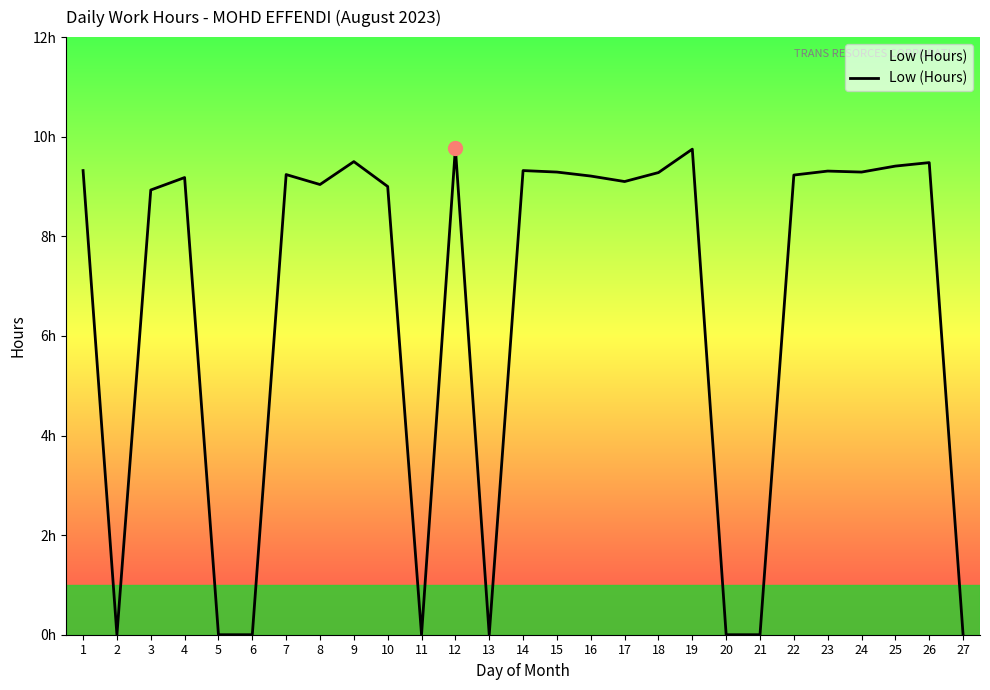

List the labels in order of value, smallest first.

2, 5, 6, 11, 13, 20, 21, 27, 3, 10, 8, 17, 4, 16, 22, 7, 18, 15, 24, 23, 1, 14, 25, 26, 9, 19, 12